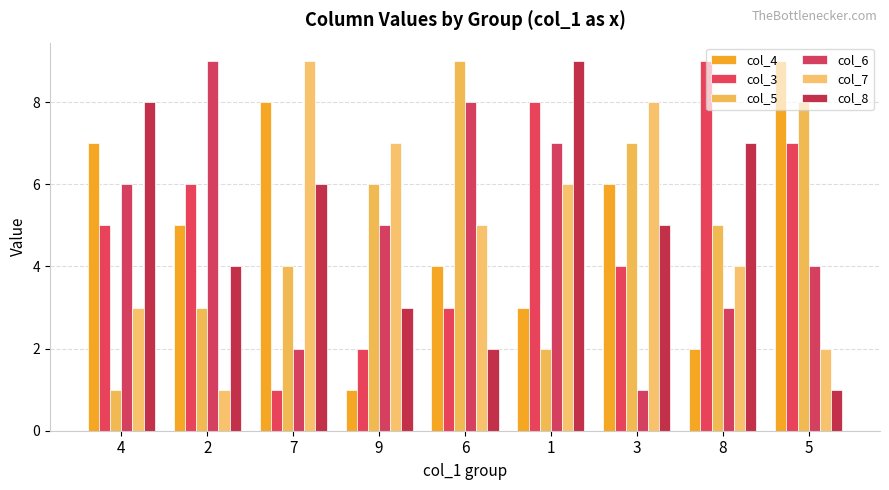

What position from the left is 8?

8